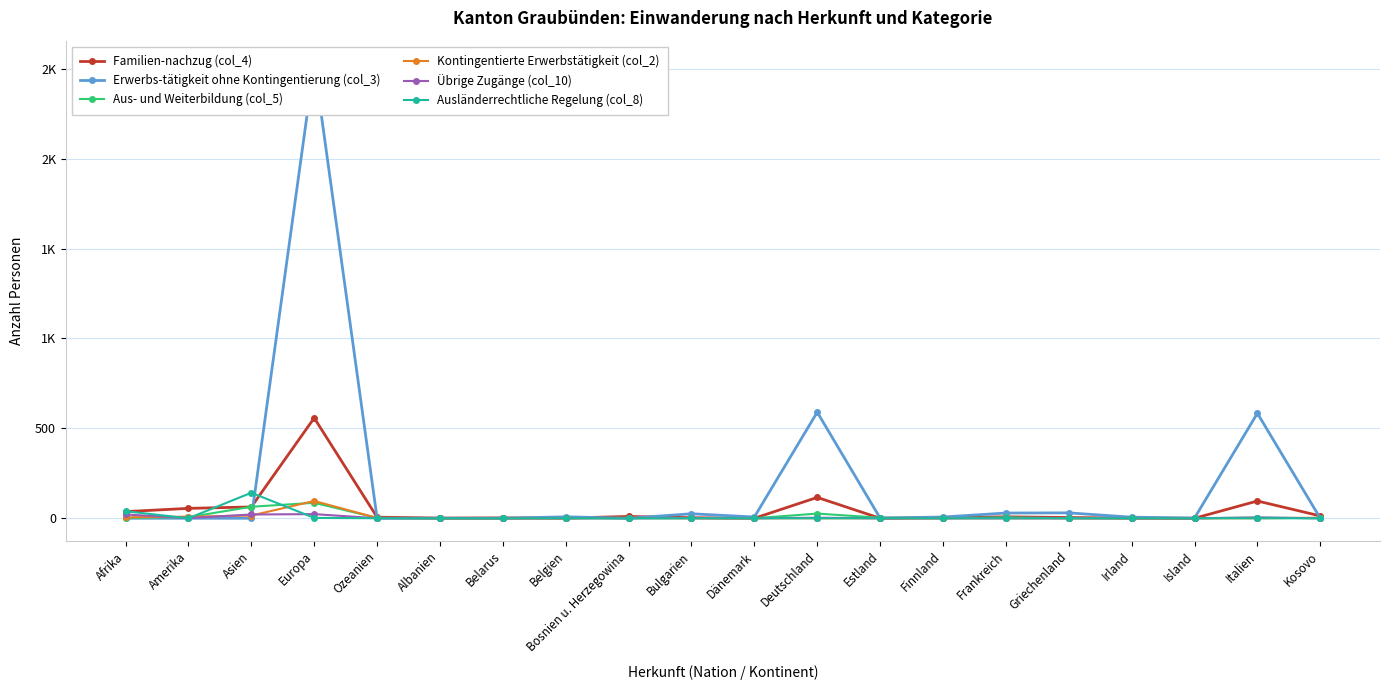

How many data points in Ausländerrechtliche Regelung (col_8) are above 0?

3